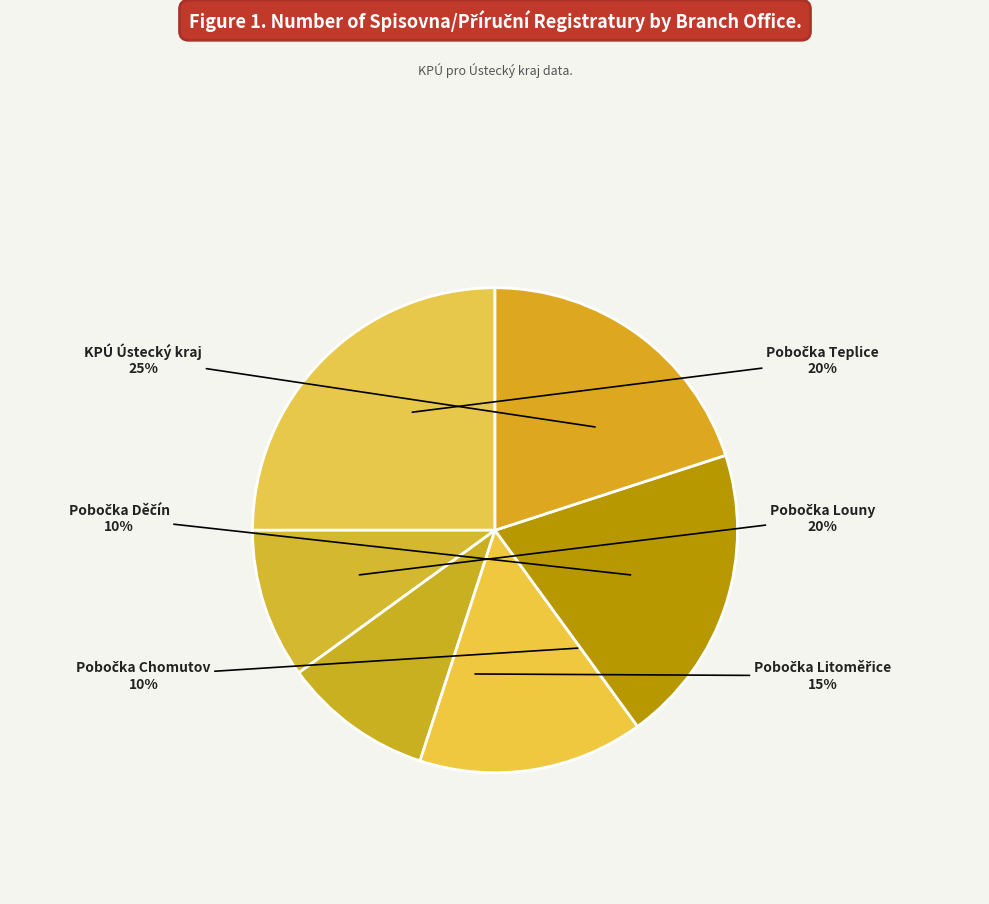

What is the smallest slice in the pie chart?

Pobočka Děčín